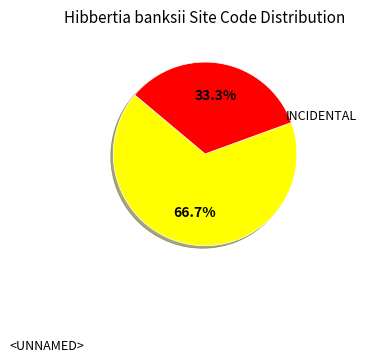

Does any single category account for the majority?

Yes